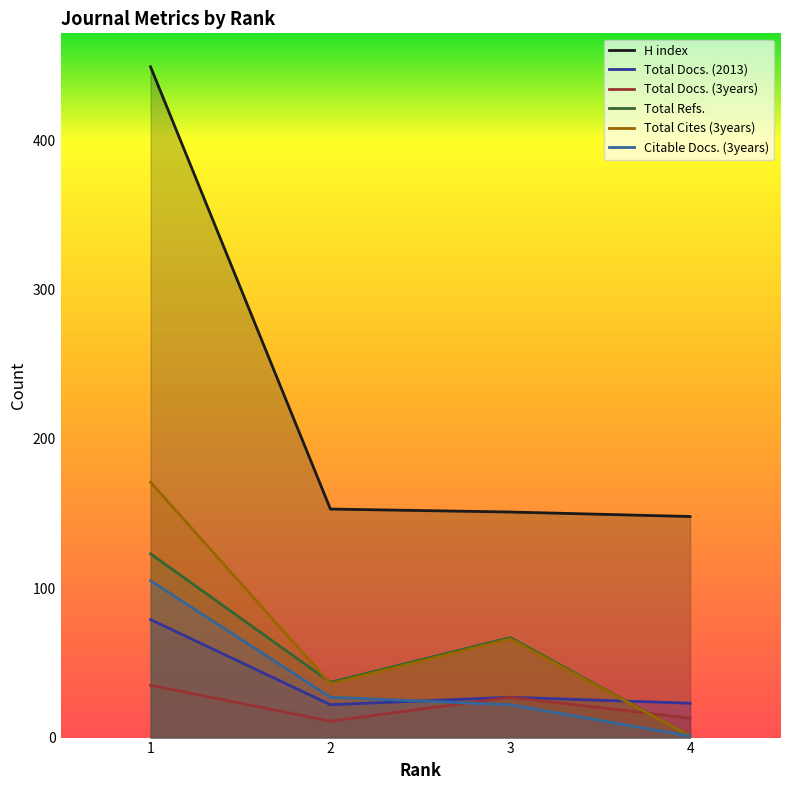

What is the difference between the highest and lowest values at 4?

147